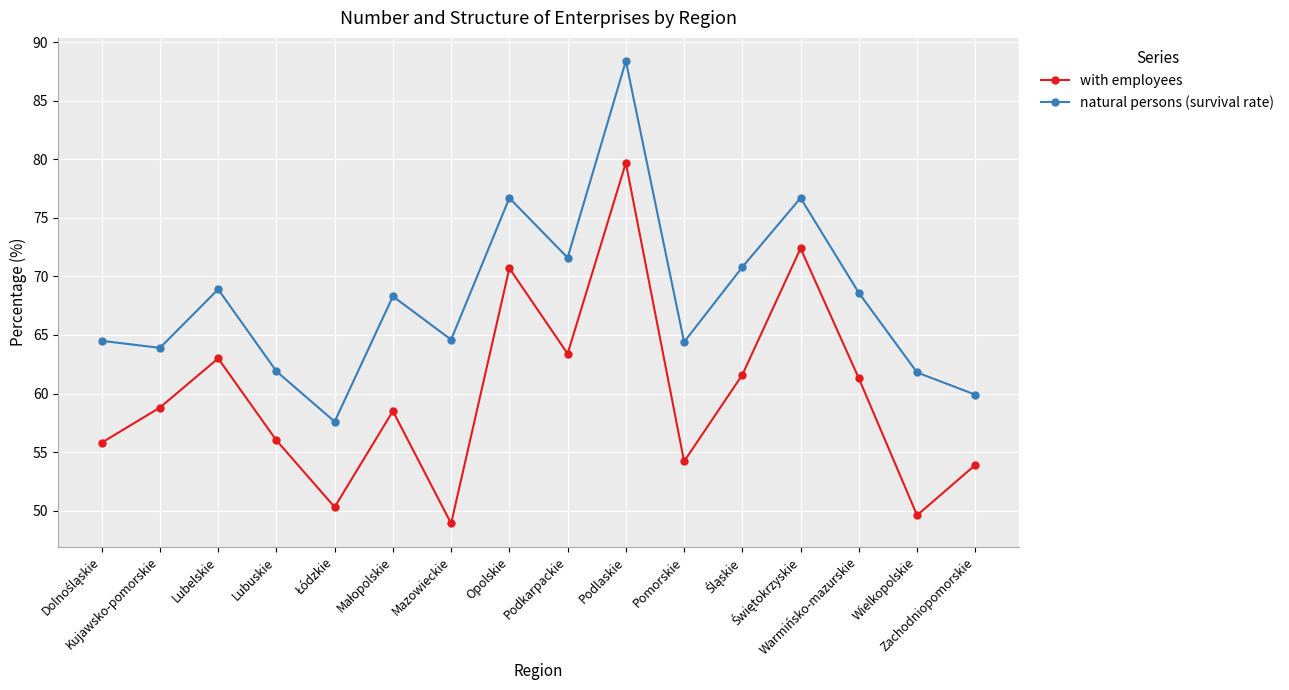

Rank the series by their maximum value, from lowest to highest.

with employees, natural persons (survival rate)